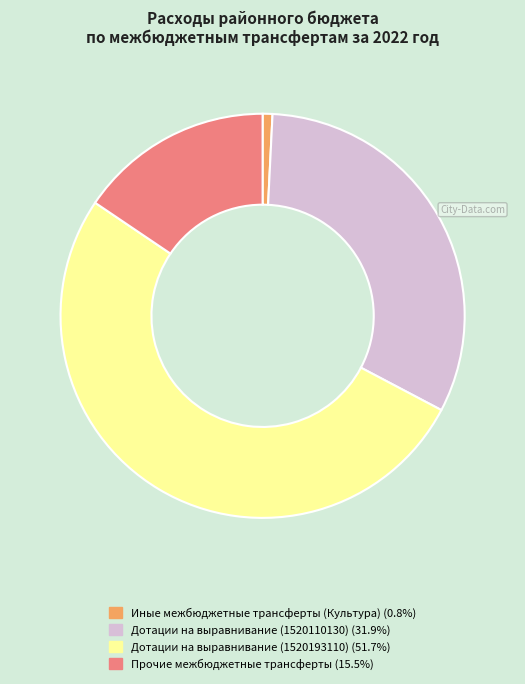

How many slices are in this pie chart?

4